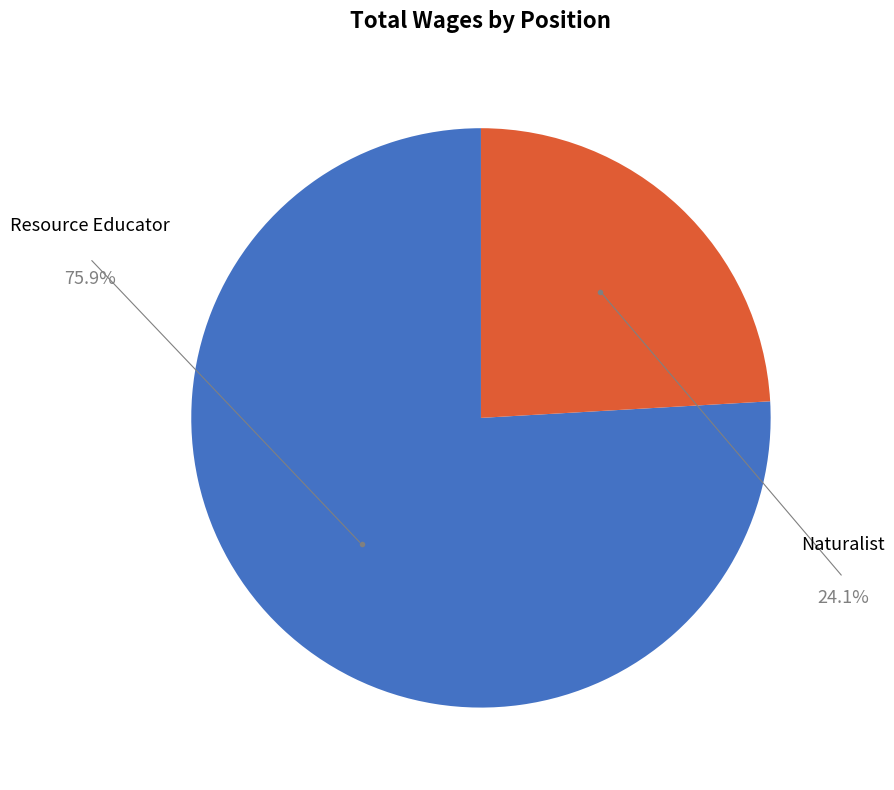

Rank the categories by value from lowest to highest.

Naturalist, Resource Educator